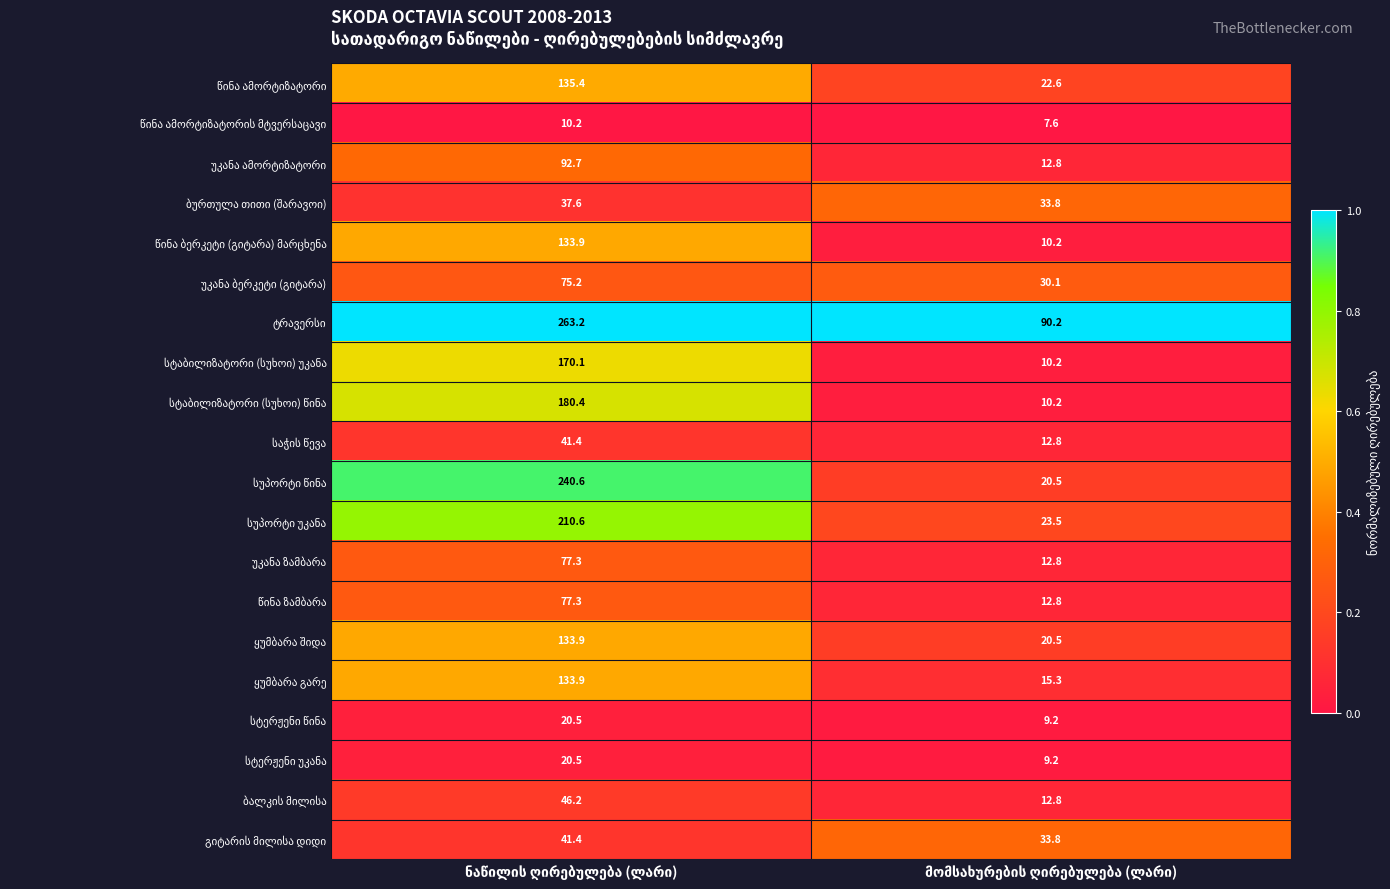

What is the maximum value shown in the chart?

263.2